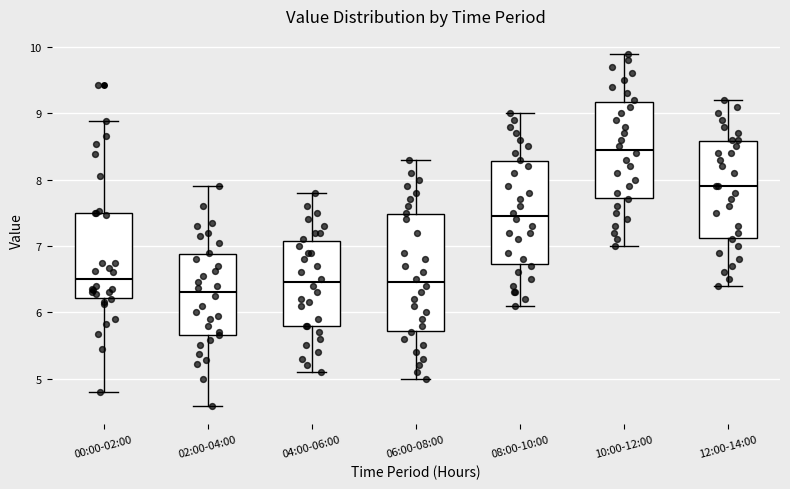

Reading left to right, transcribe this box plot: for each box, give where its median line is, the range the box spans, and where its two whiskers end, as read against the y-axis. The values are not printed on the chart, so give them approximately, as read against the axis.

00:00-02:00: median 6.5, box 6.2 to 7.5, whiskers 4.8 to 8.9
02:00-04:00: median 6.3, box 5.7 to 6.9, whiskers 4.6 to 7.9
04:00-06:00: median 6.5, box 5.8 to 7.1, whiskers 5.1 to 7.8
06:00-08:00: median 6.5, box 5.7 to 7.5, whiskers 5.0 to 8.3
08:00-10:00: median 7.5, box 6.7 to 8.3, whiskers 6.1 to 9.0
10:00-12:00: median 8.5, box 7.7 to 9.2, whiskers 7.0 to 9.9
12:00-14:00: median 7.9, box 7.1 to 8.6, whiskers 6.4 to 9.2